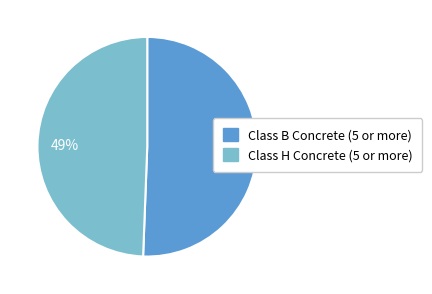

Combined, do Class H Concrete (5 or more) and Class B Concrete (5 or more) account for over 50%?

Yes